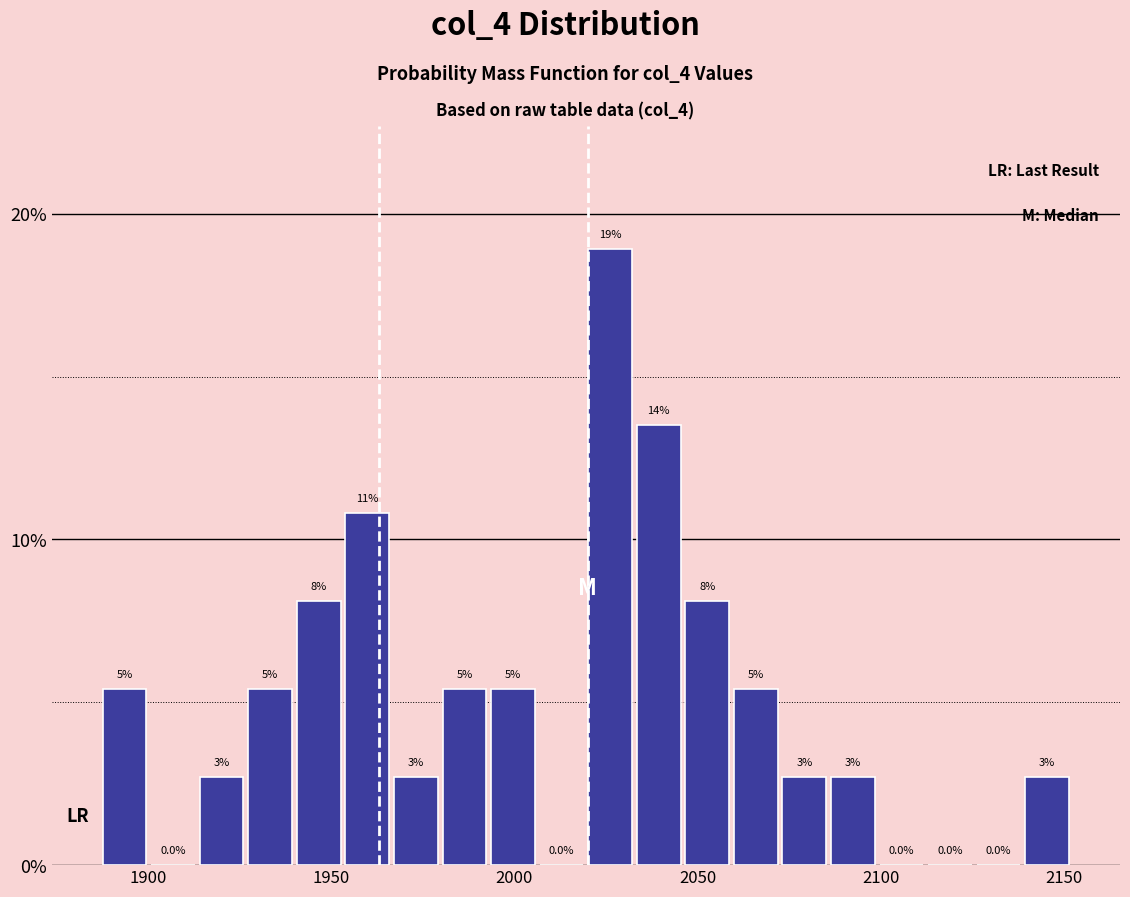

Around what value on the x-axis is the tallest bar? Give the approximate position of its centre, as read against the axis.

2025